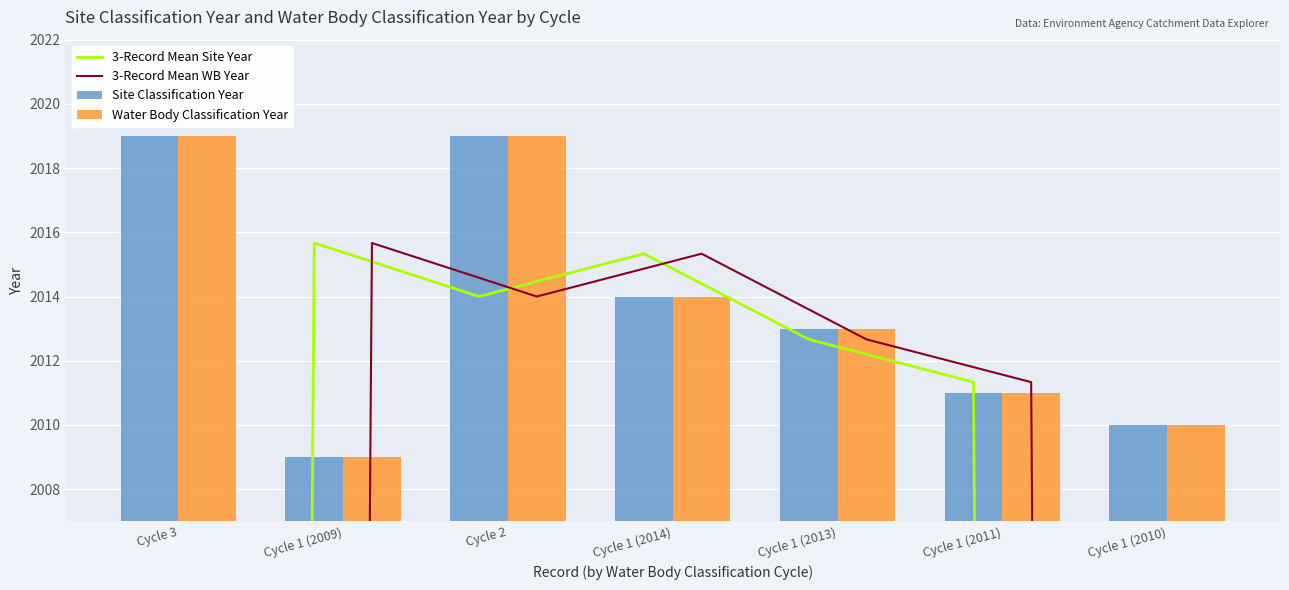

What is the maximum value shown in the chart?

2019.0